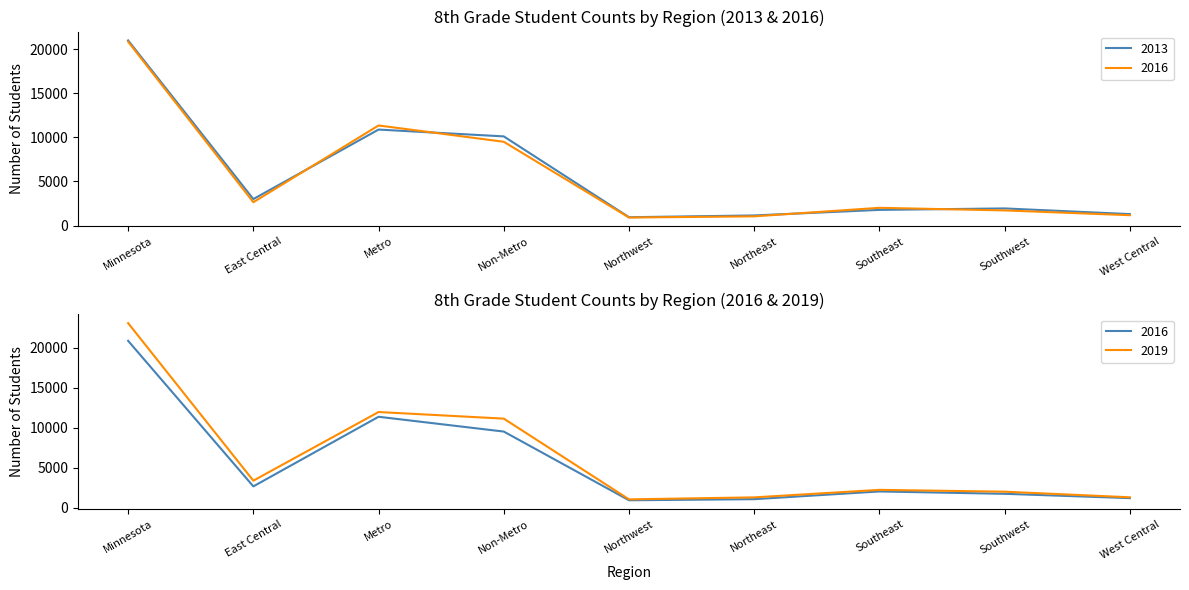

True or false: 2013 has a value of 1942 at Southwest.

True